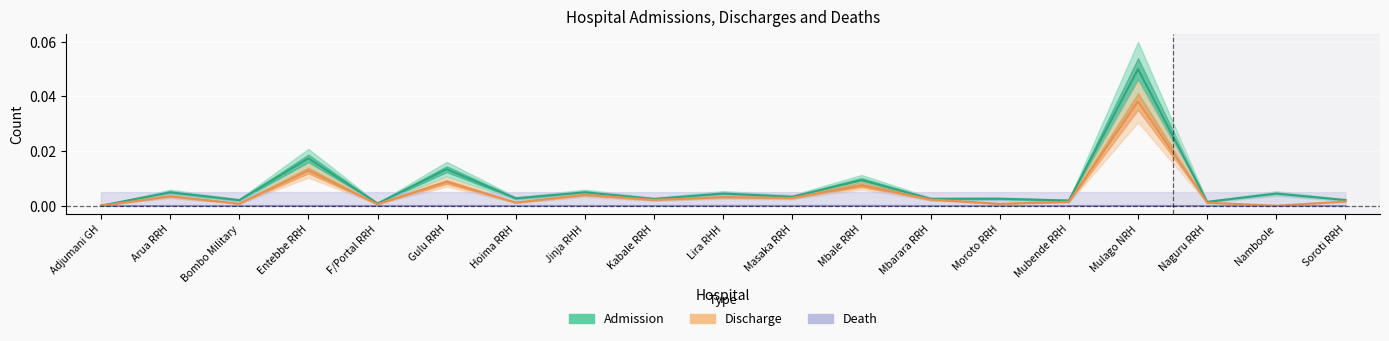

Is it true that Admission equals 0.0 at Bombo Military?

True